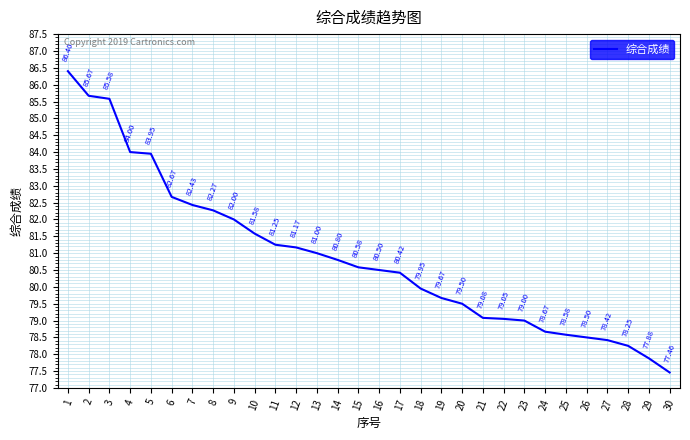

Does the chart have visible grid lines?

Yes